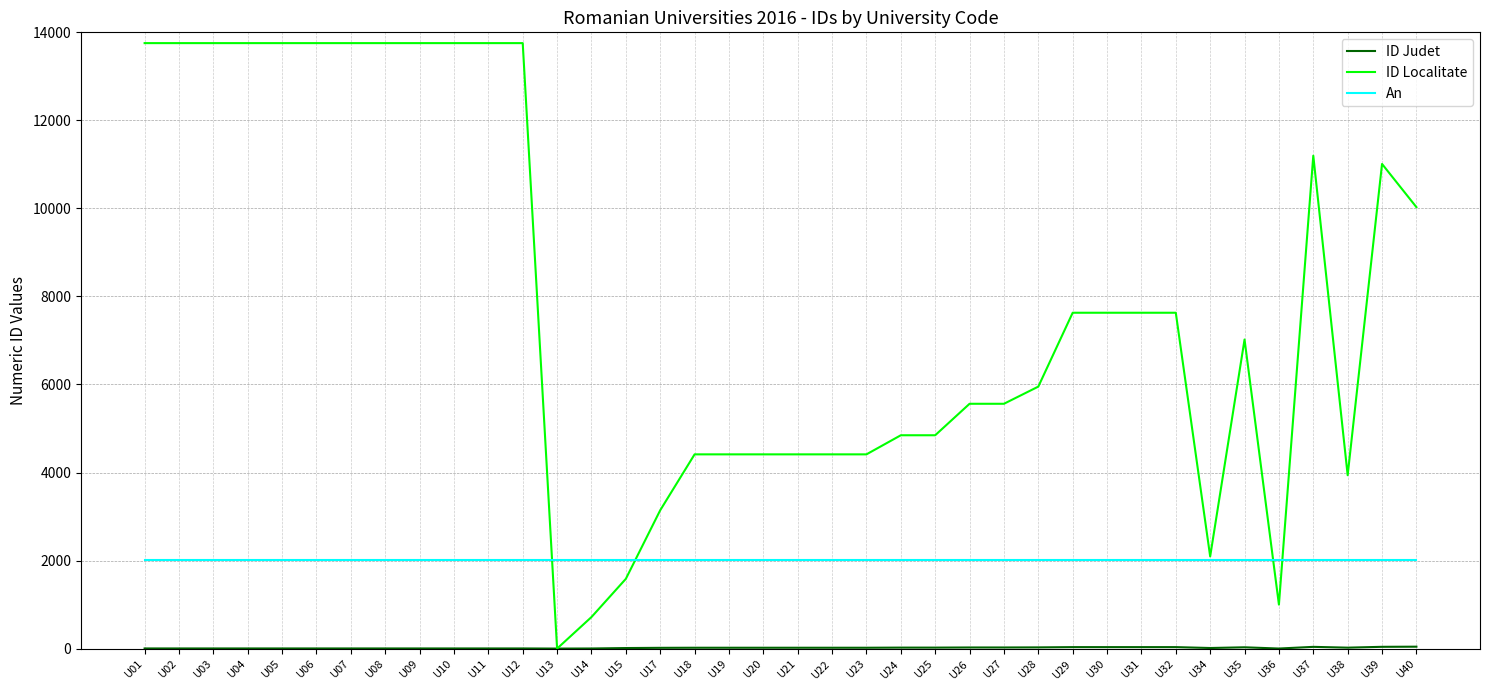

What is the maximum value shown in the chart?

13755